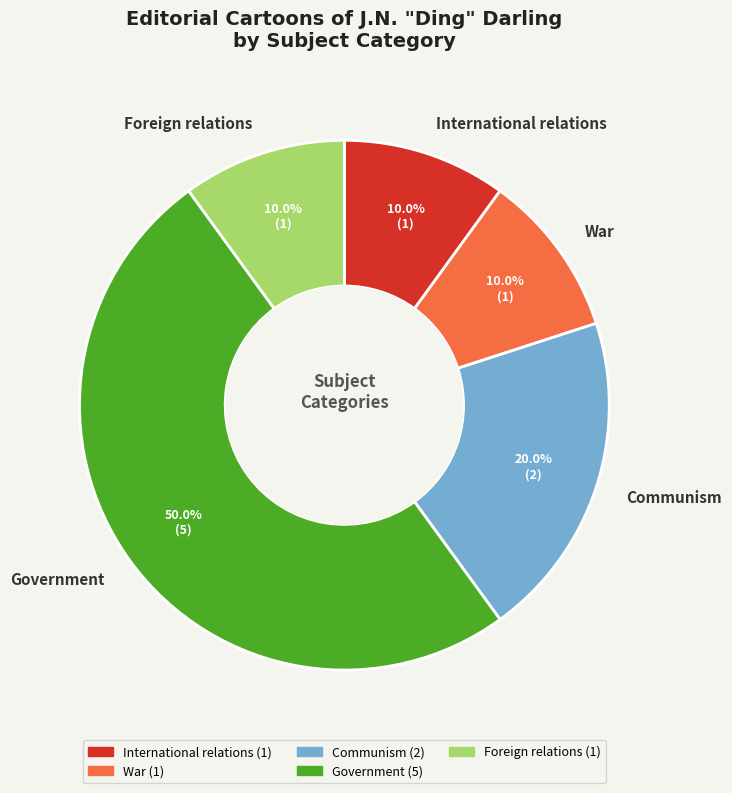

Does Communism account for over 50% of the chart?

No